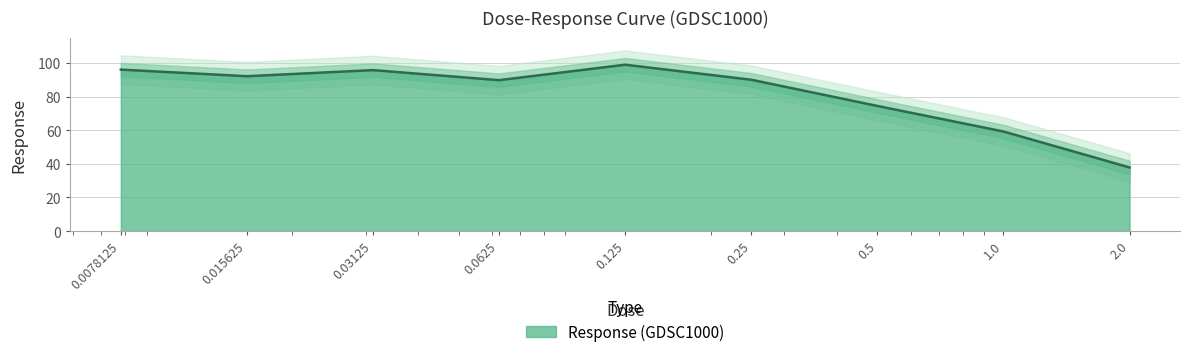

The value at 0.25 is 35.4. True or false?

False